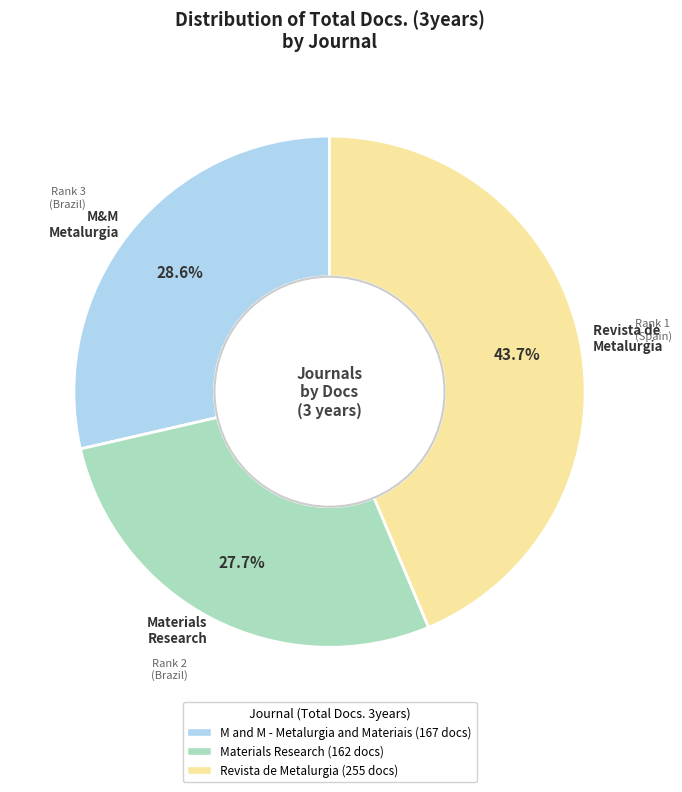

Which category has the biggest portion of the pie?

Revista de Metalurgia